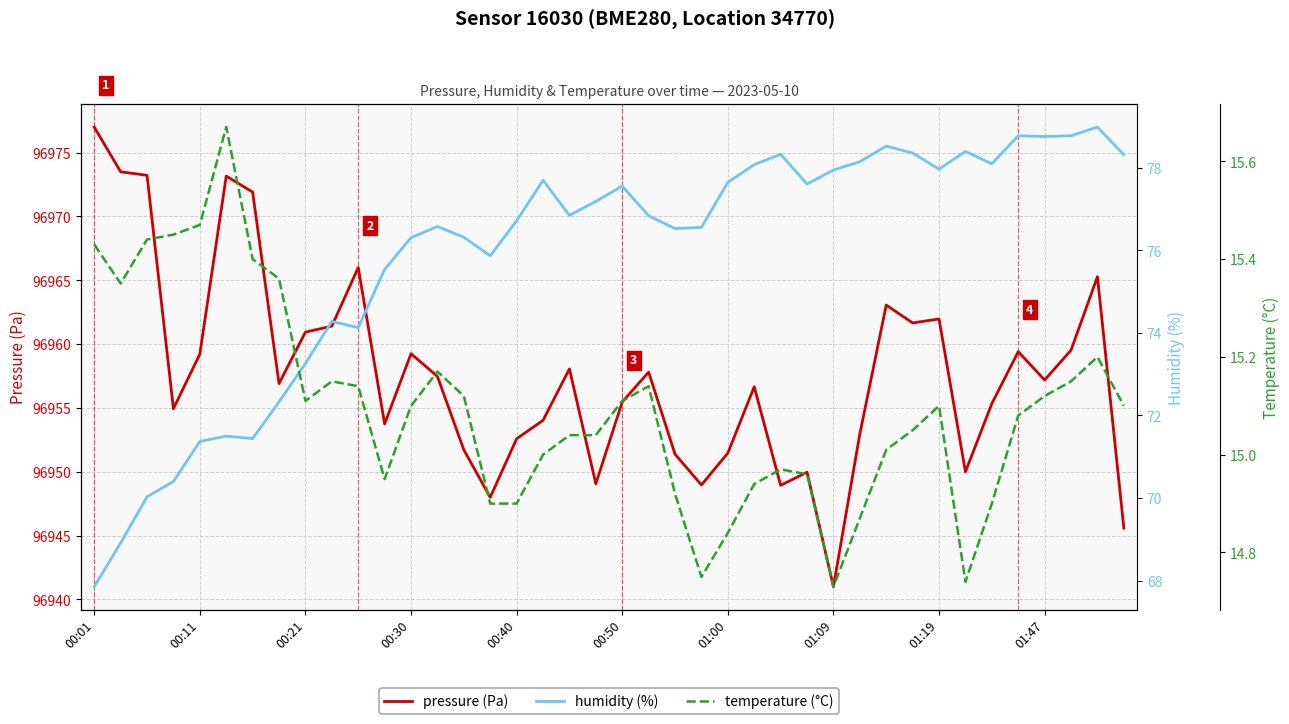

What is the minimum value shown in the chart?

14.7